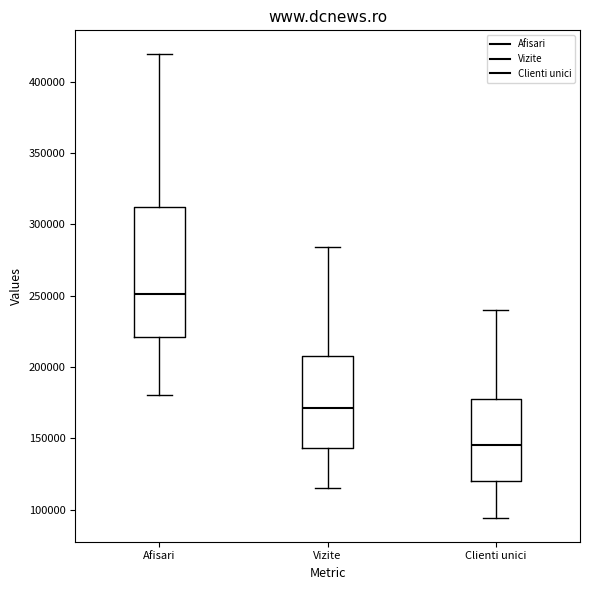

Where does the upper whisker of the box for Afisari end on the y-axis? The values are not printed on the chart, so give them approximately, as read against the axis.

420000